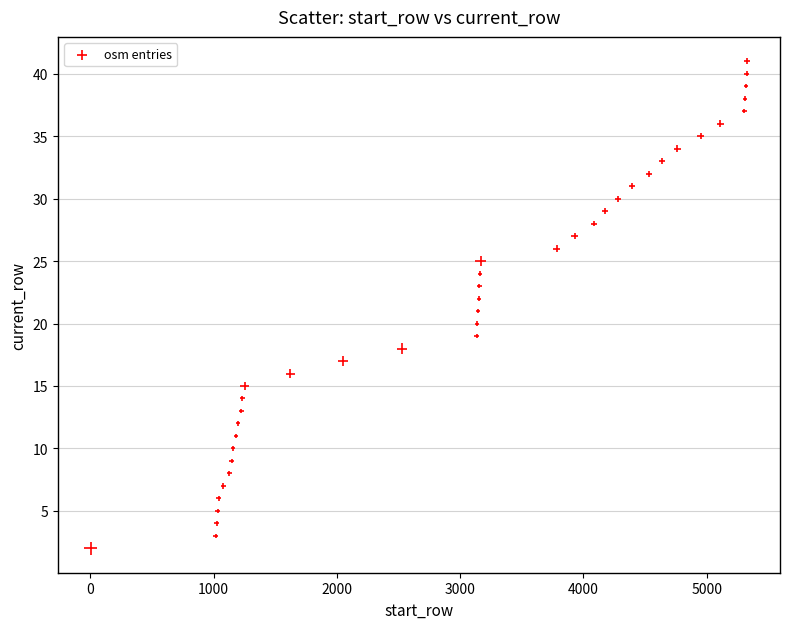

What is the range of X values (max minus min)?

5328